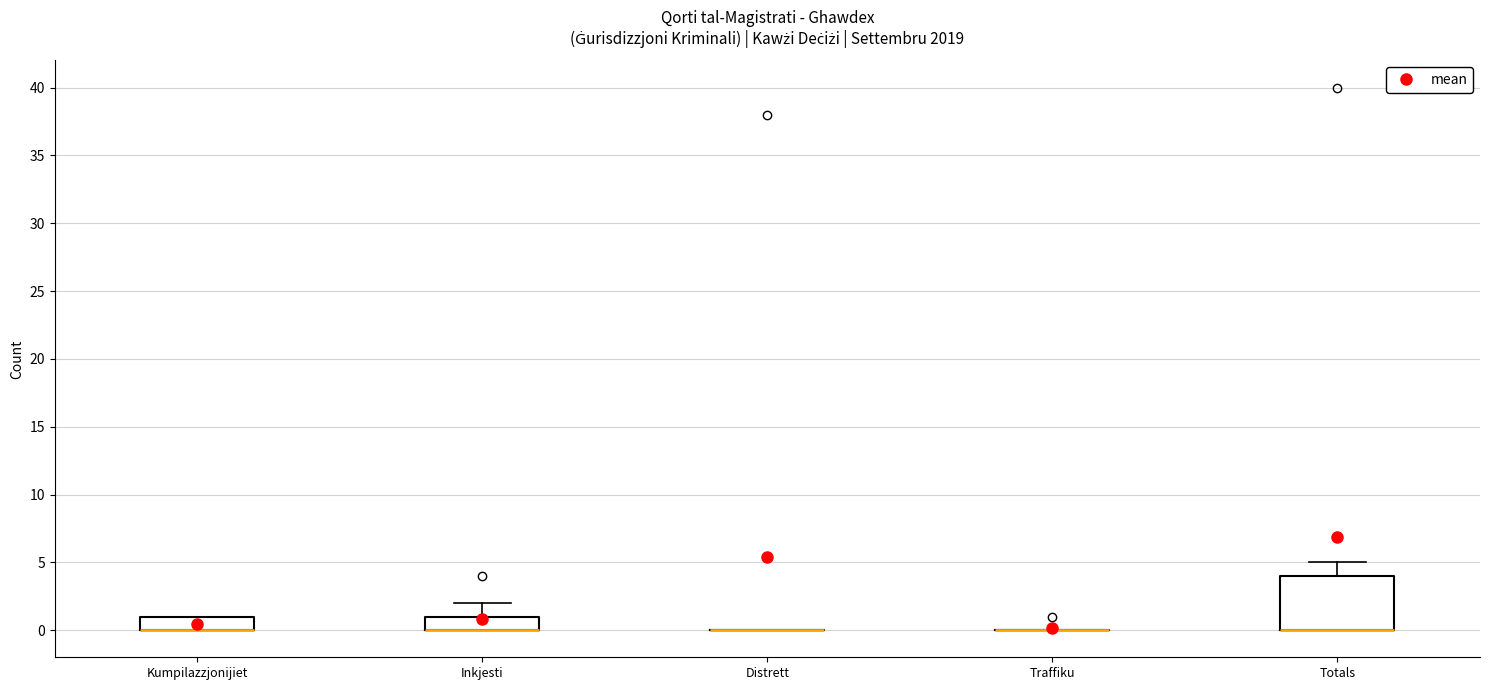

Reading left to right, transcribe this box plot: for each box, give where its median line is, the range the box spans, and where its two whiskers end, as read against the y-axis. The values are not printed on the chart, so give them approximately, as read against the axis.

Kumpilazzjonijiet: median 0 (drawn on the box's lower edge), box 0 to 1, whiskers 0 to 1
Inkjesti: median 0 (drawn on the box's lower edge), box 0 to 1, whiskers 0 to 2
Distrett: box collapsed to a line at 0, whiskers 0 to 0
Traffiku: box collapsed to a line at 0, whiskers 0 to 0
Totals: median 0 (drawn on the box's lower edge), box 0 to 4, whiskers 0 to 5